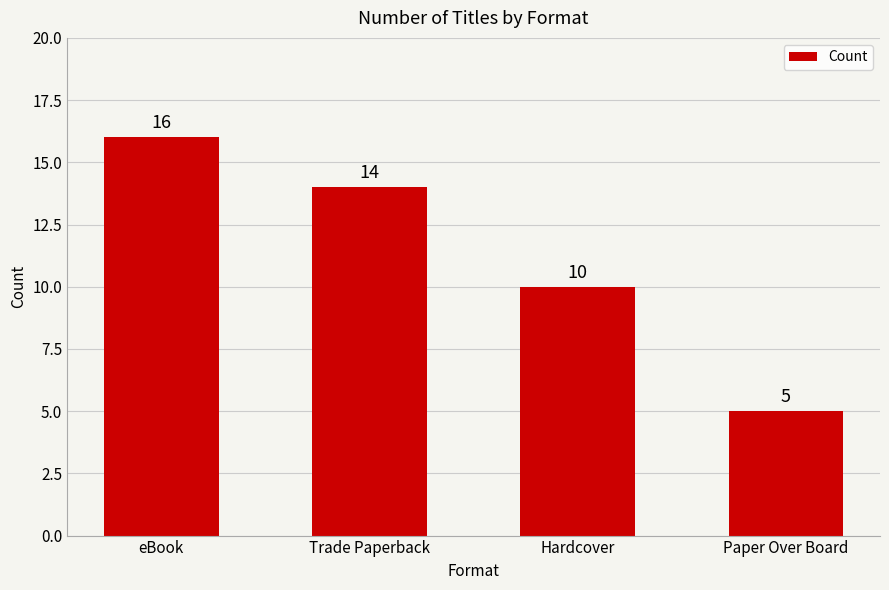

Are the bars horizontal?

No